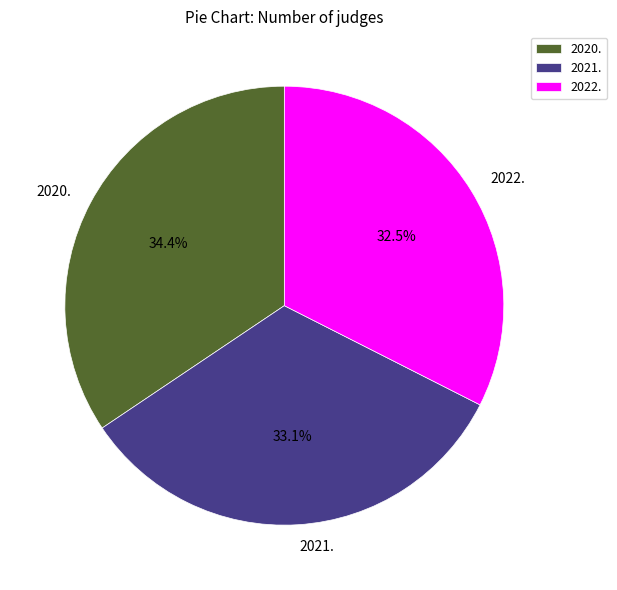

True or false: 2020. accounts for 25% of the total.

False